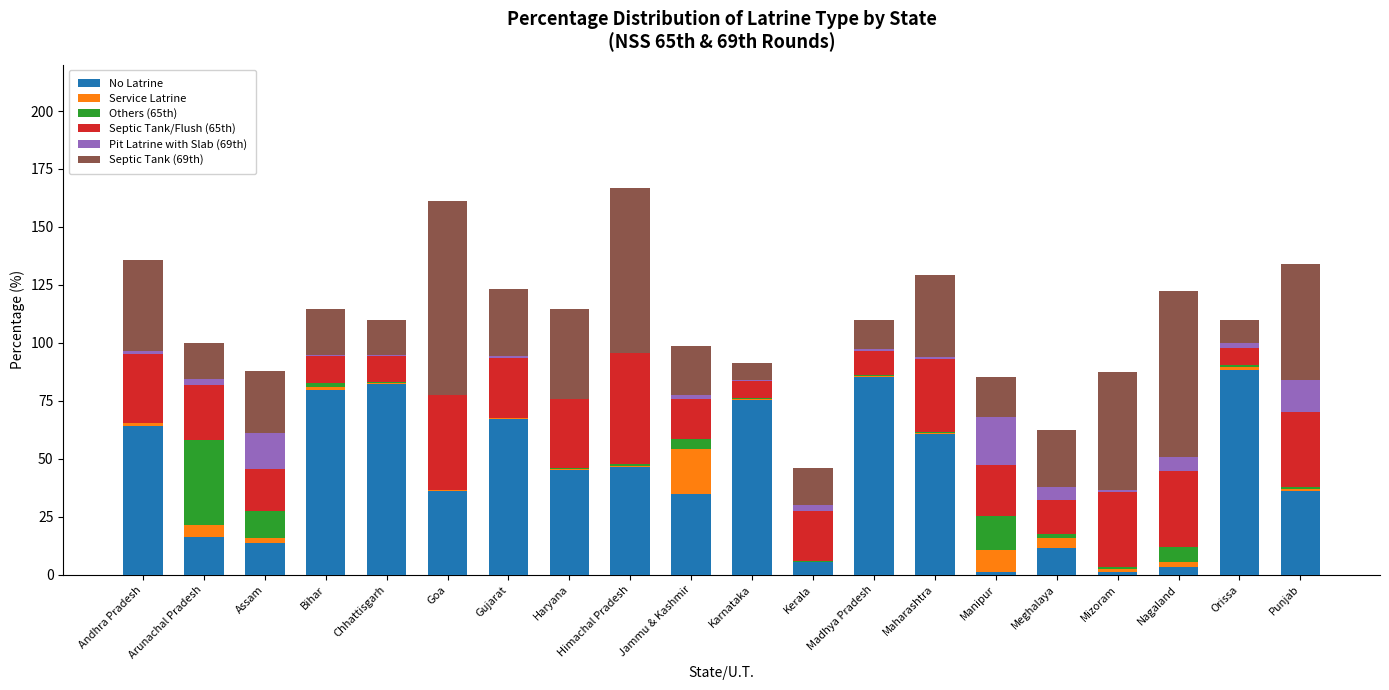

The No Latrine series shows 67.3 at Gujarat. True or false?

True